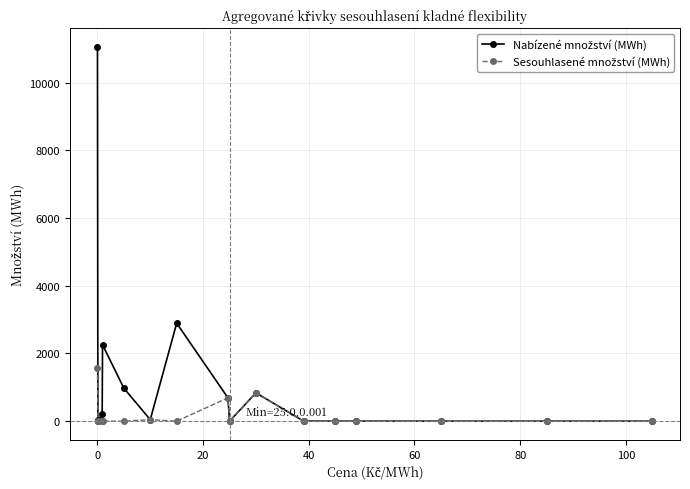

What is the greatest value displayed?

11048.0